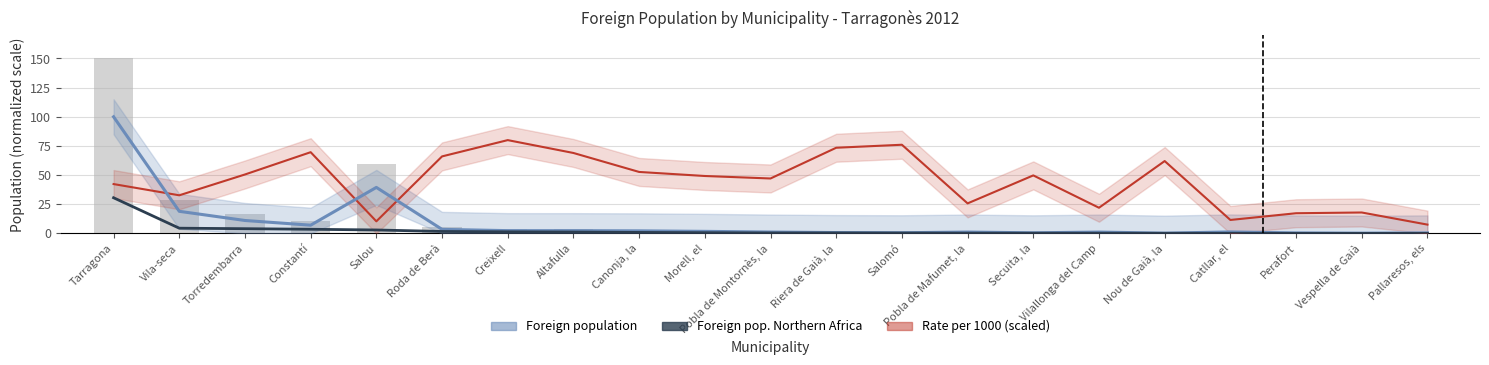

How many data points in Foreign population are above 1?

14